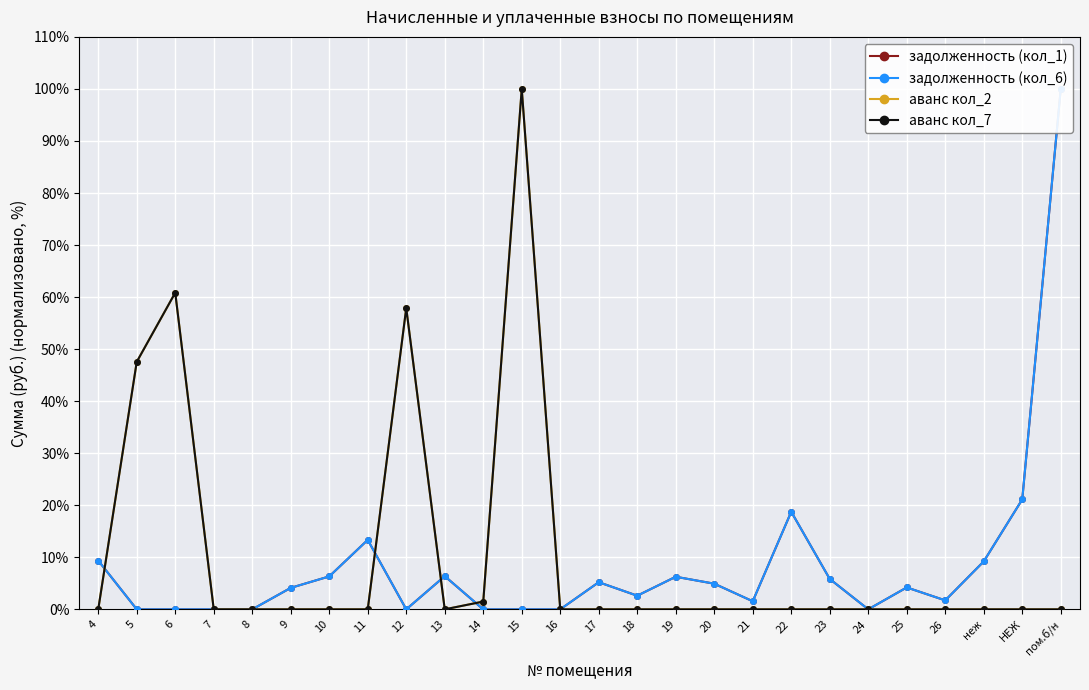

What position from the left is 4?

1